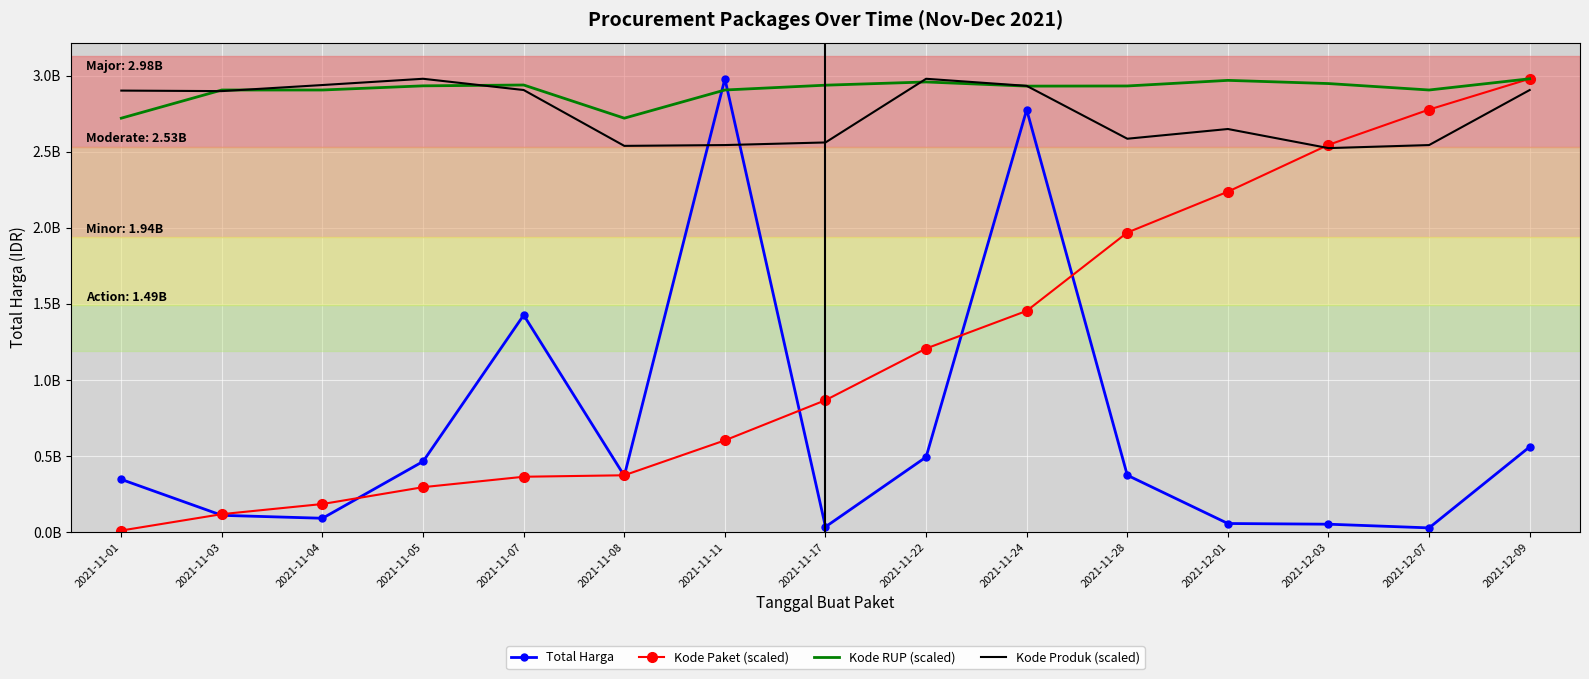

What are all the series names shown in the legend?

Total Harga, Kode Paket (scaled), Kode RUP (scaled), Kode Produk (scaled)